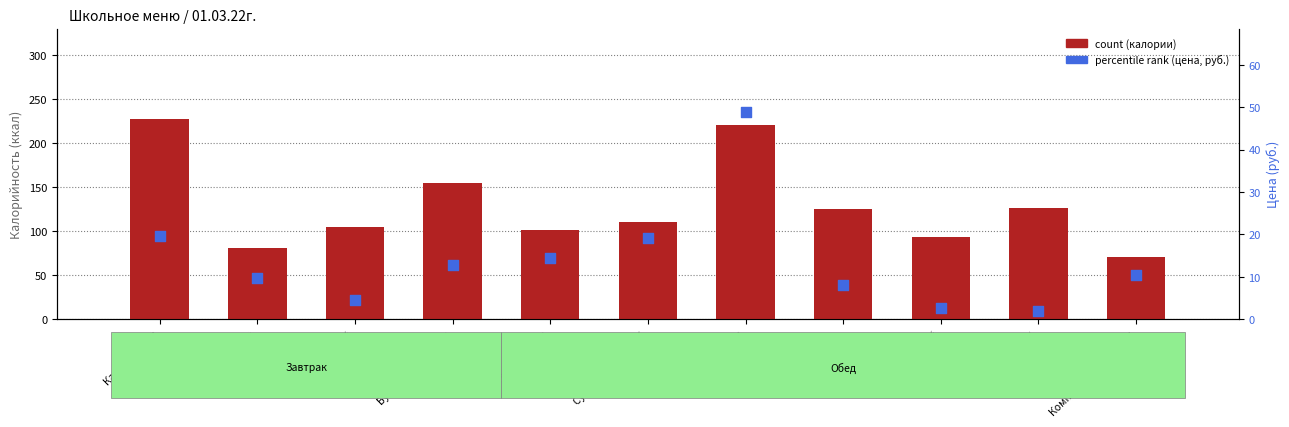

Which series has the largest Y range (max minus min)?

count (калории)